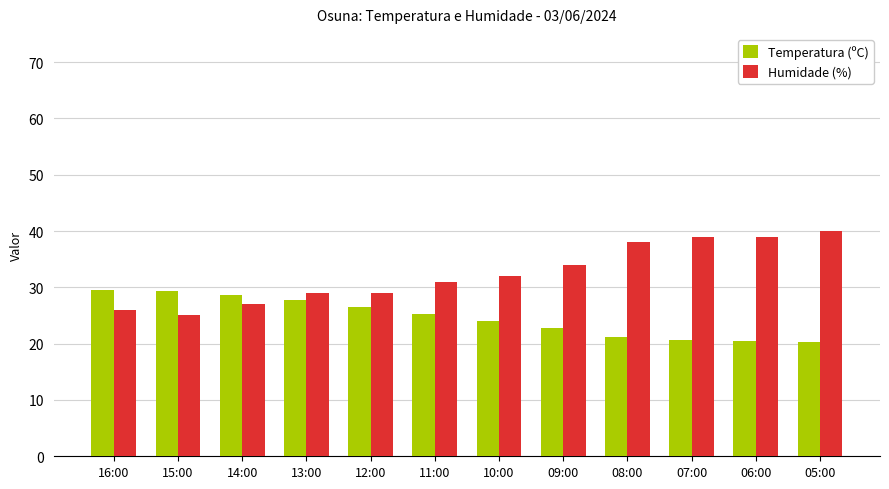

What position from the right is 05:00?

1